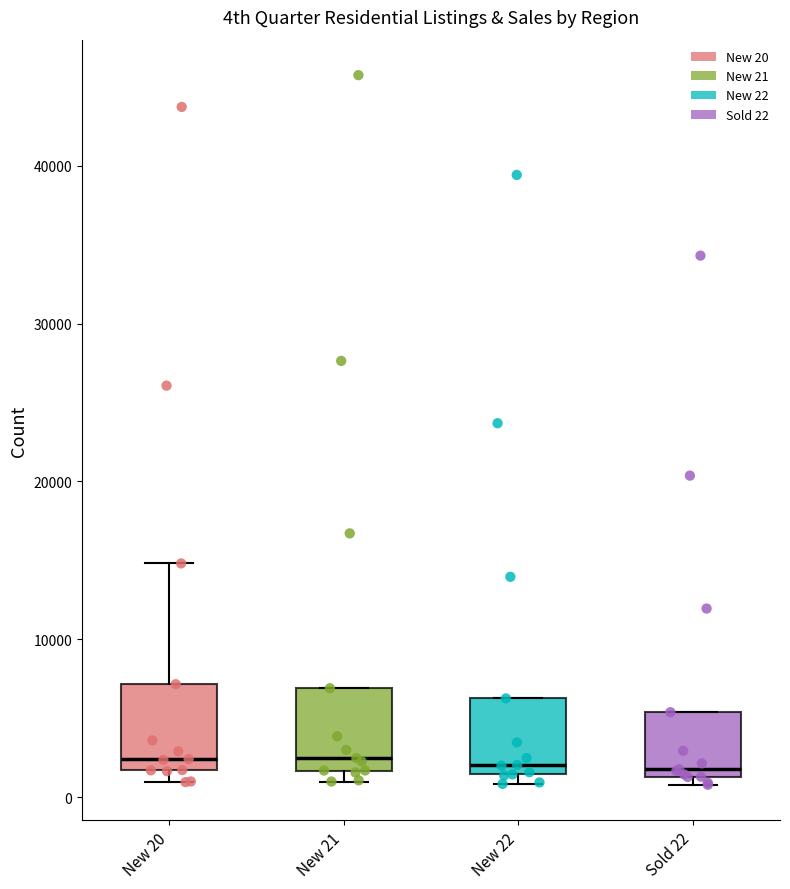

Where is the lower edge of the box for New 22 on the y-axis? The values are not printed on the chart, so give them approximately, as read against the axis.

1000